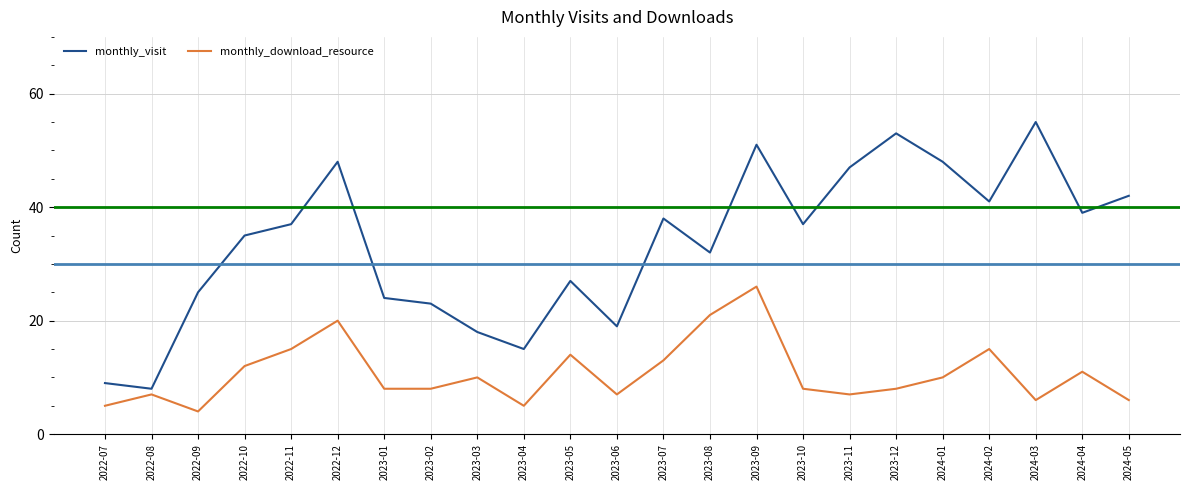

Rank the series at 2024-05 from lowest to highest value.

monthly_download_resource, monthly_visit